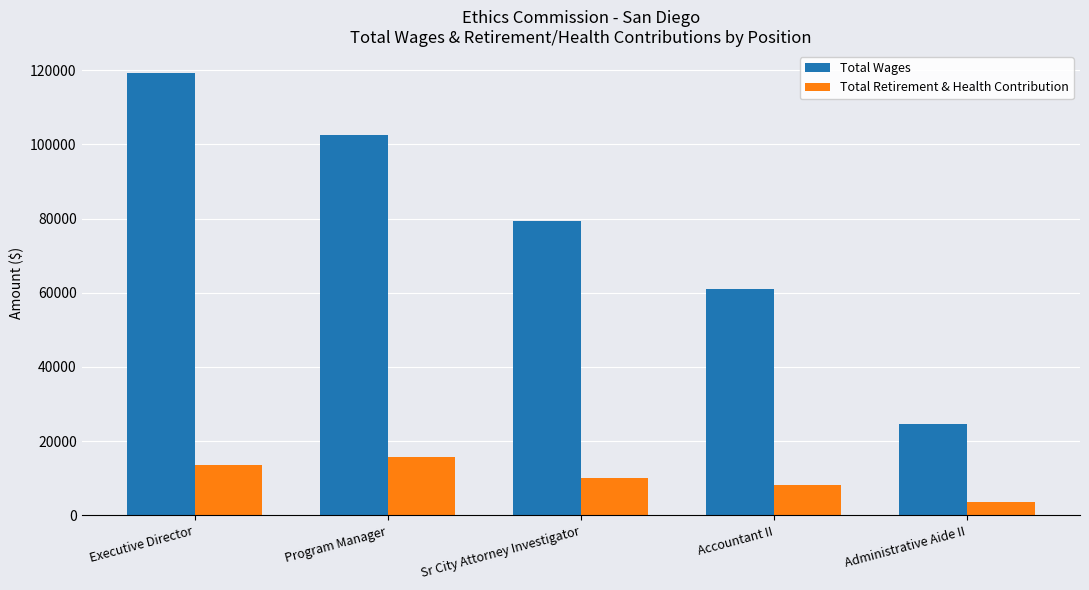

What is the difference between the maximum and minimum values in the Total Wages series?

94465